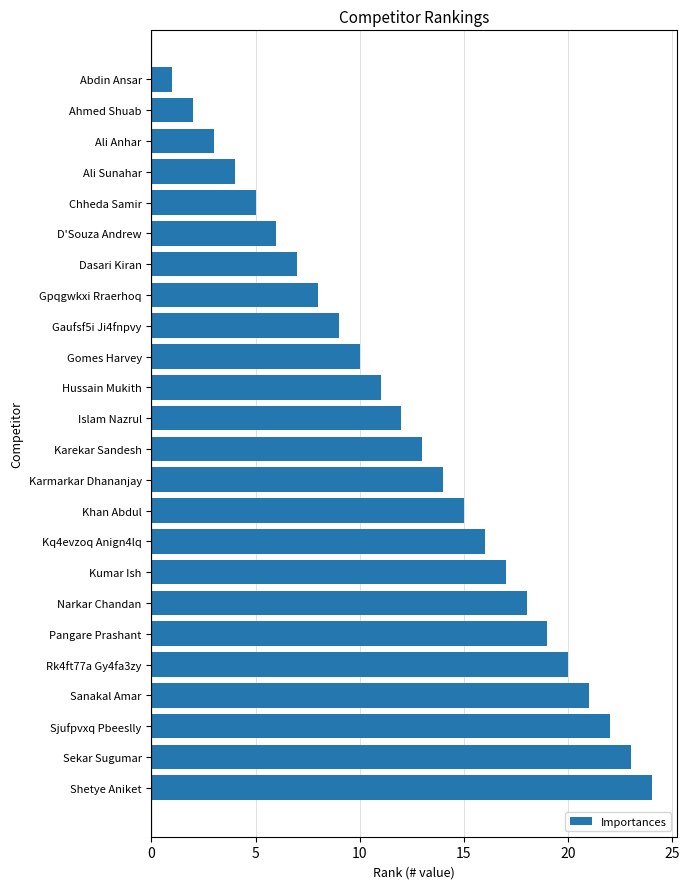

What is the difference between the maximum and second lowest values?

22